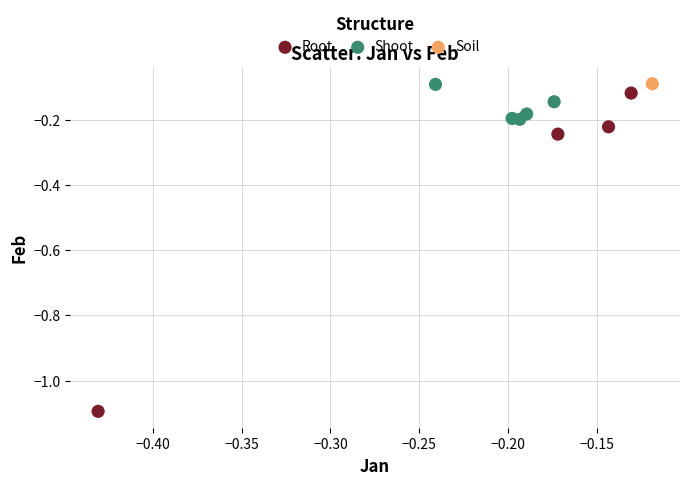

Which series reaches the minimum Y coordinate?

Root